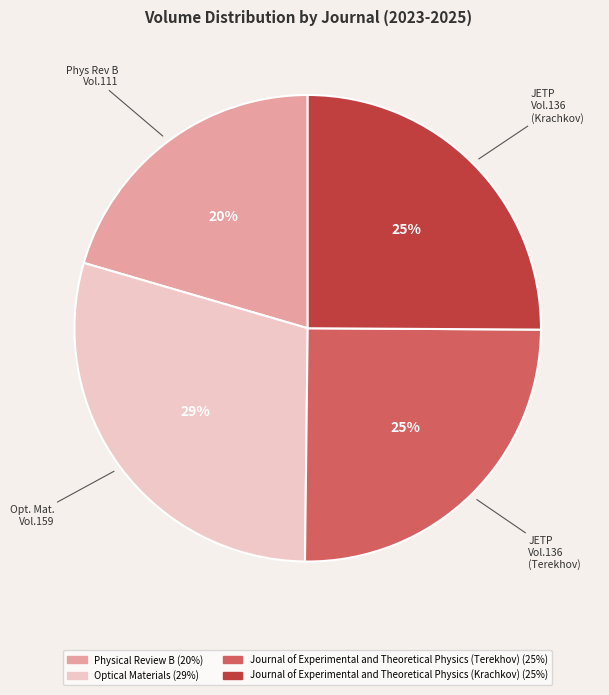

To the nearest percent, what portion does Optical Materials represent?

29%